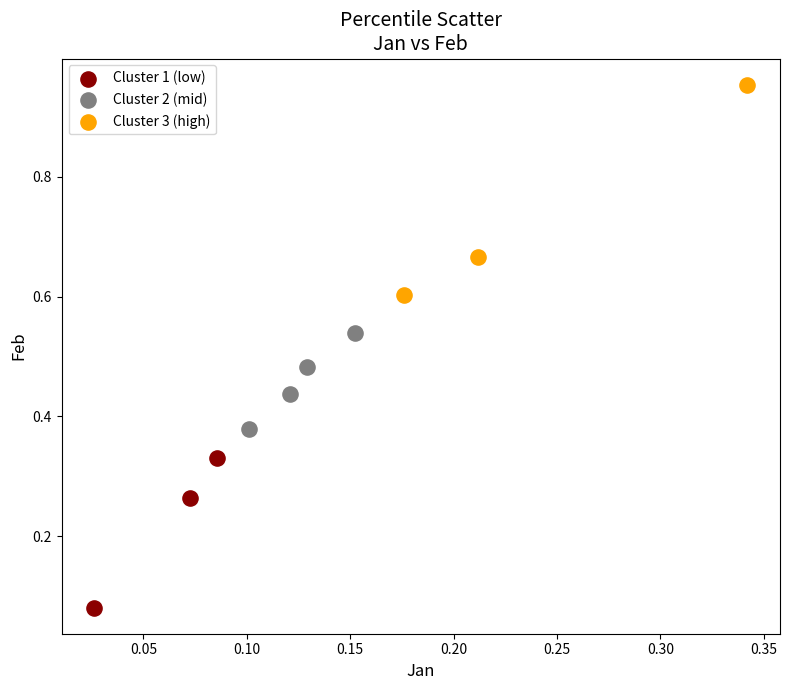

Which series reaches the maximum Y coordinate?

Cluster 3 (high)